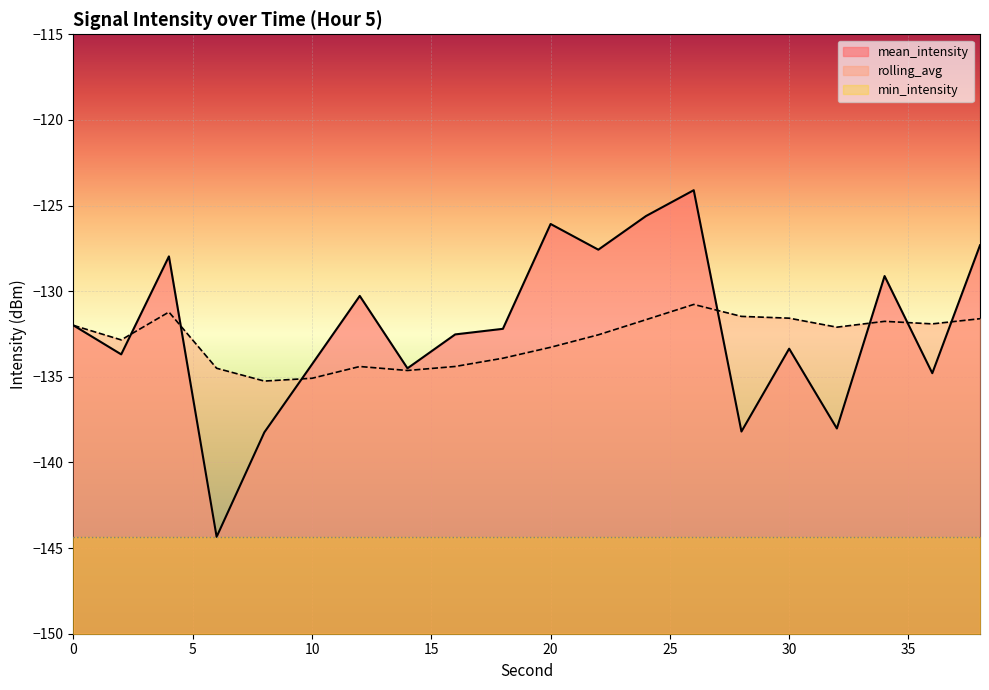

Rank the series by their maximum value, from lowest to highest.

min_intensity, rolling_avg, mean_intensity